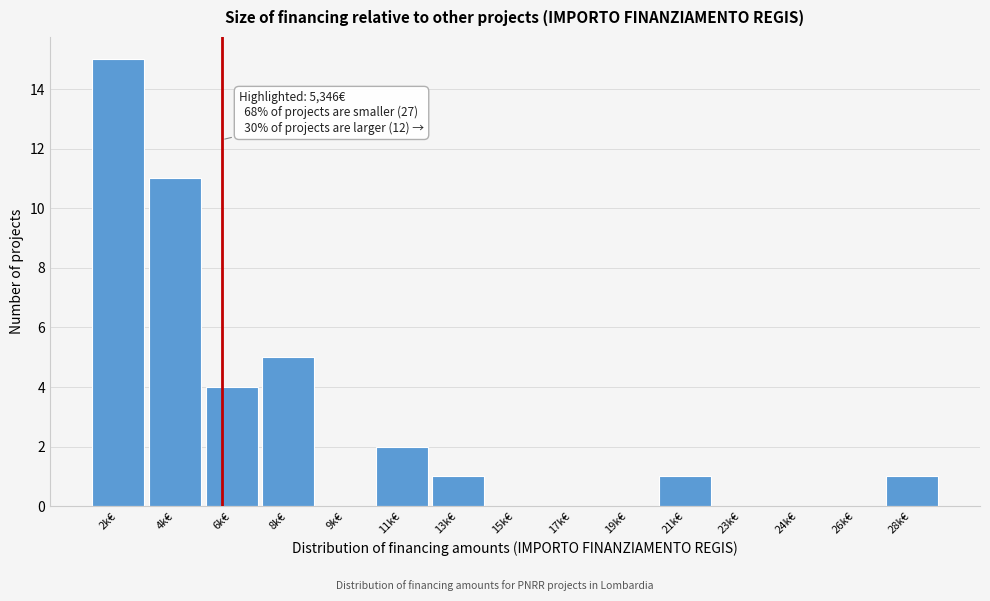

Reading right to left, transcribe all the data shown in this chart.

28k€=1	26k€=0	24k€=0	23k€=0	21k€=1	19k€=0	17k€=0	15k€=0	13k€=1	11k€=2	9k€=0	8k€=5	6k€=4	4k€=11	2k€=15